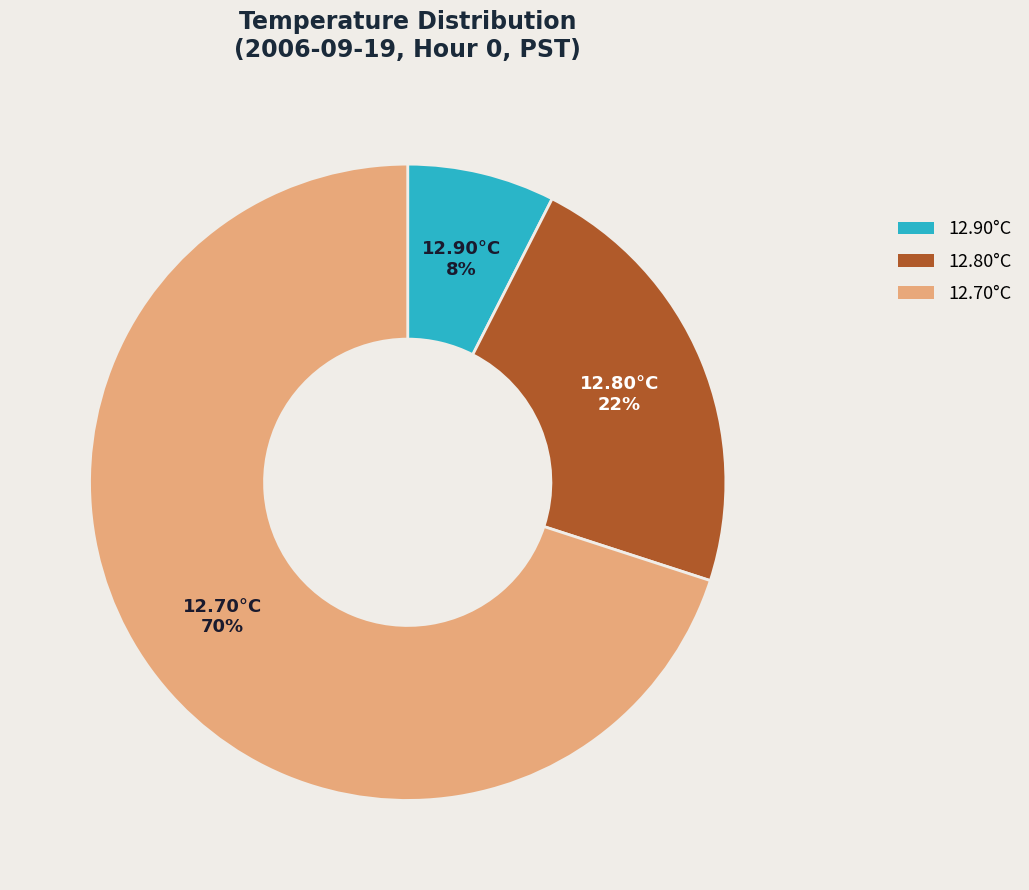

How many segments does this pie chart have?

3